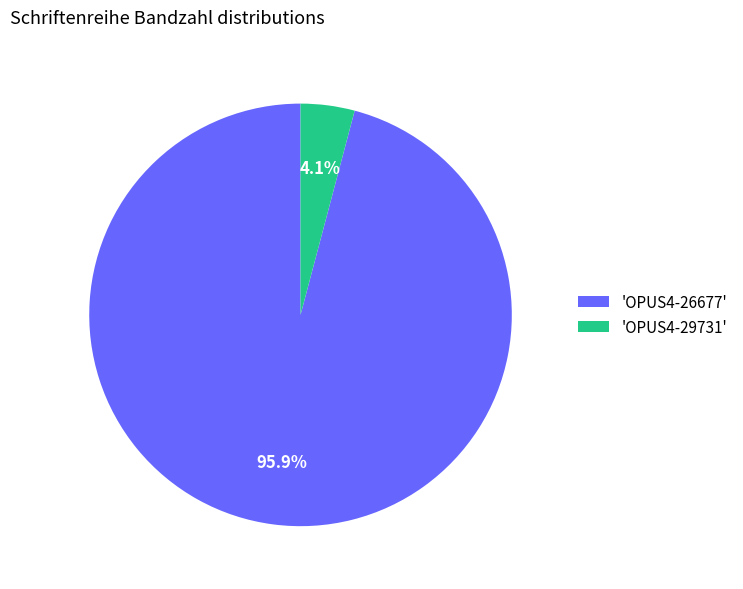

How much of the chart is everything except 'OPUS4-26677'?

4.1%